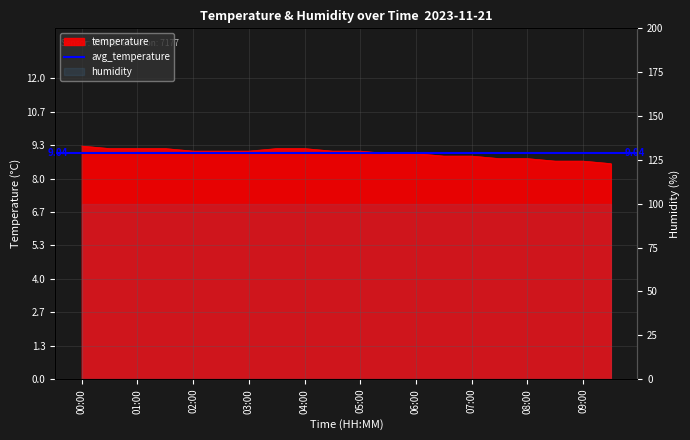

What position from the right is 01:00?

18